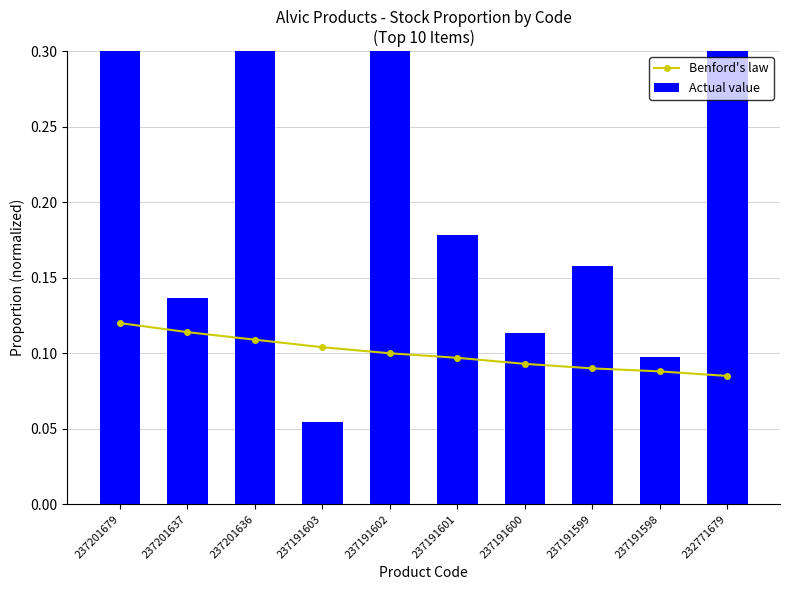

Where is Actual value nearest to the value 0?

237191603